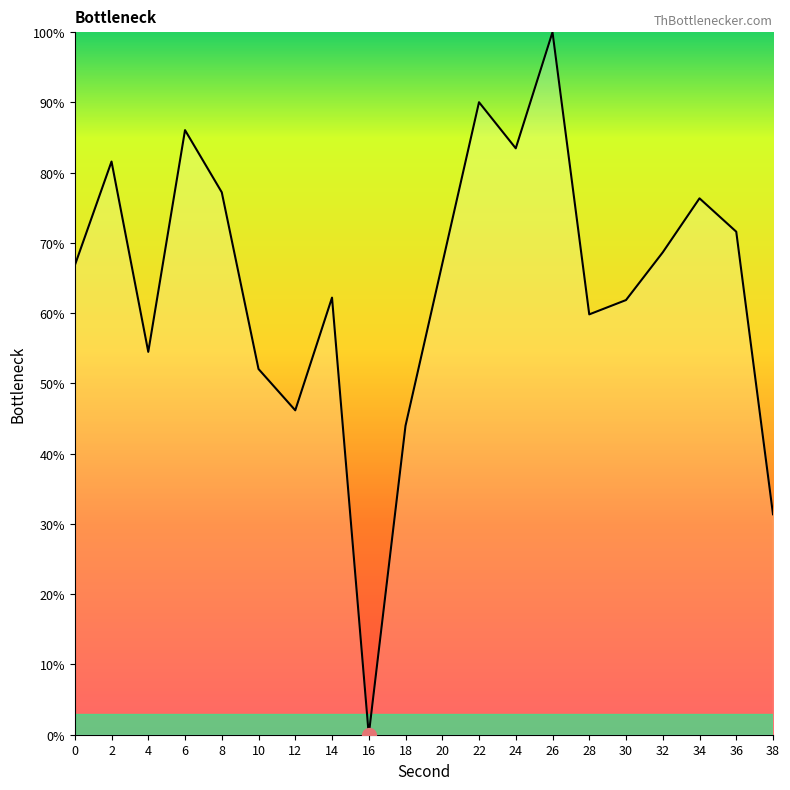

What is the approximate value at 2?

81.6